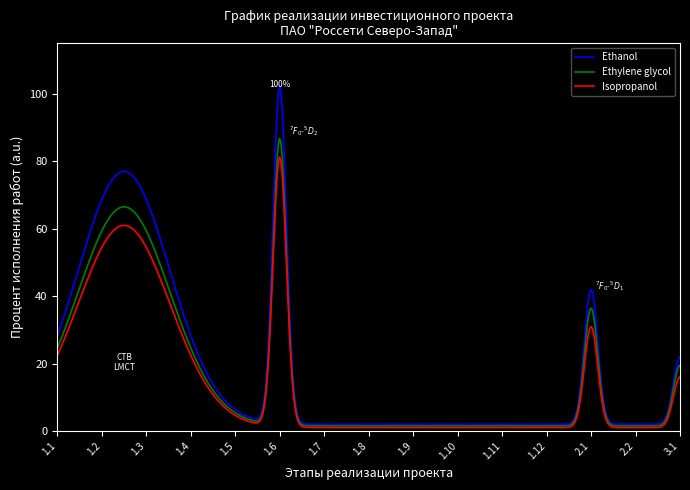

Which series has the widest spread of values?

Ethanol